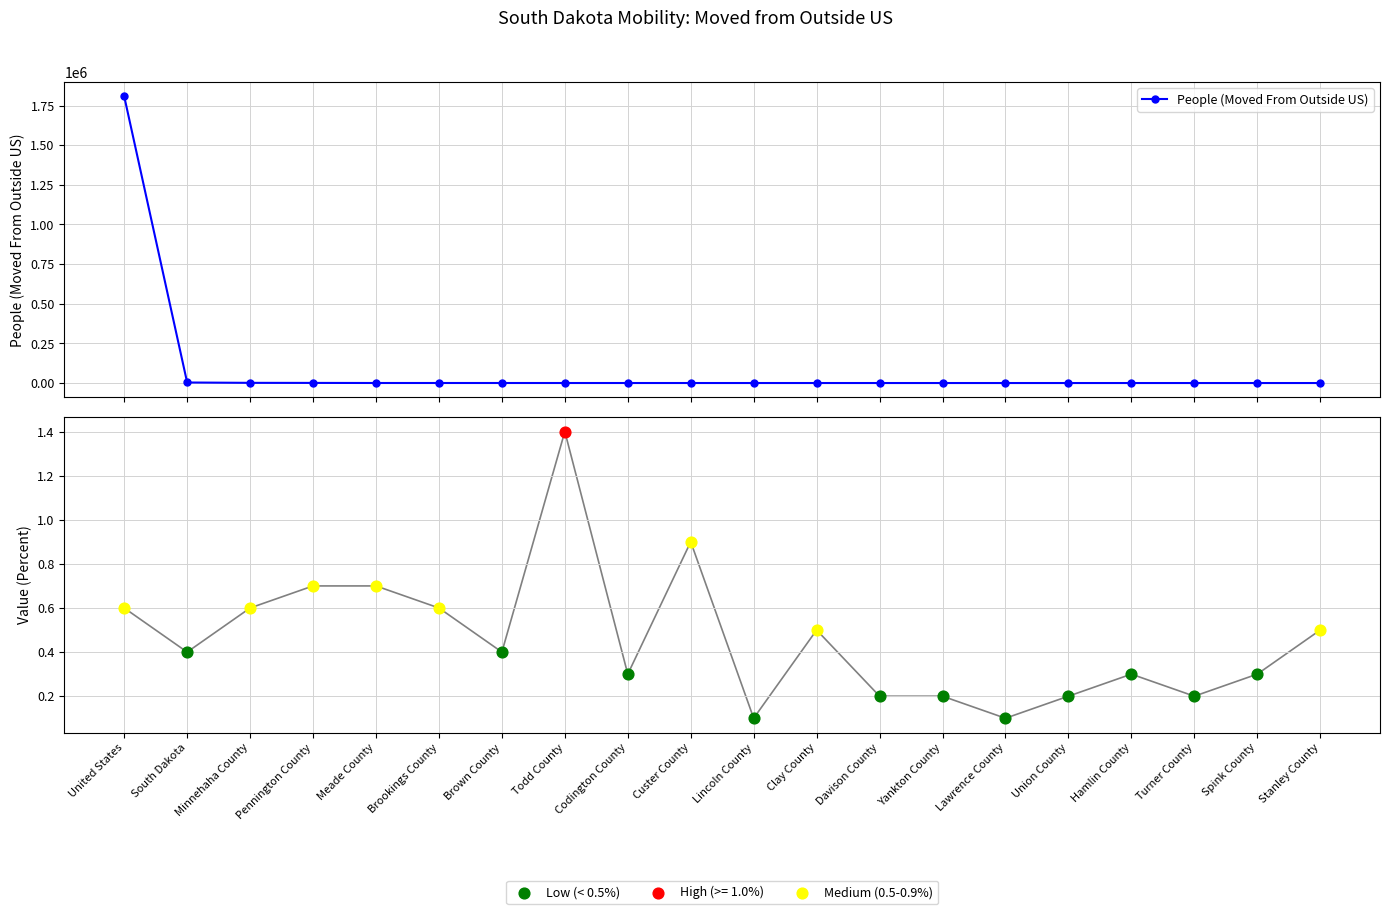

Approximately how many times larger is the value at Meade County compared to Stanley County?

12.9